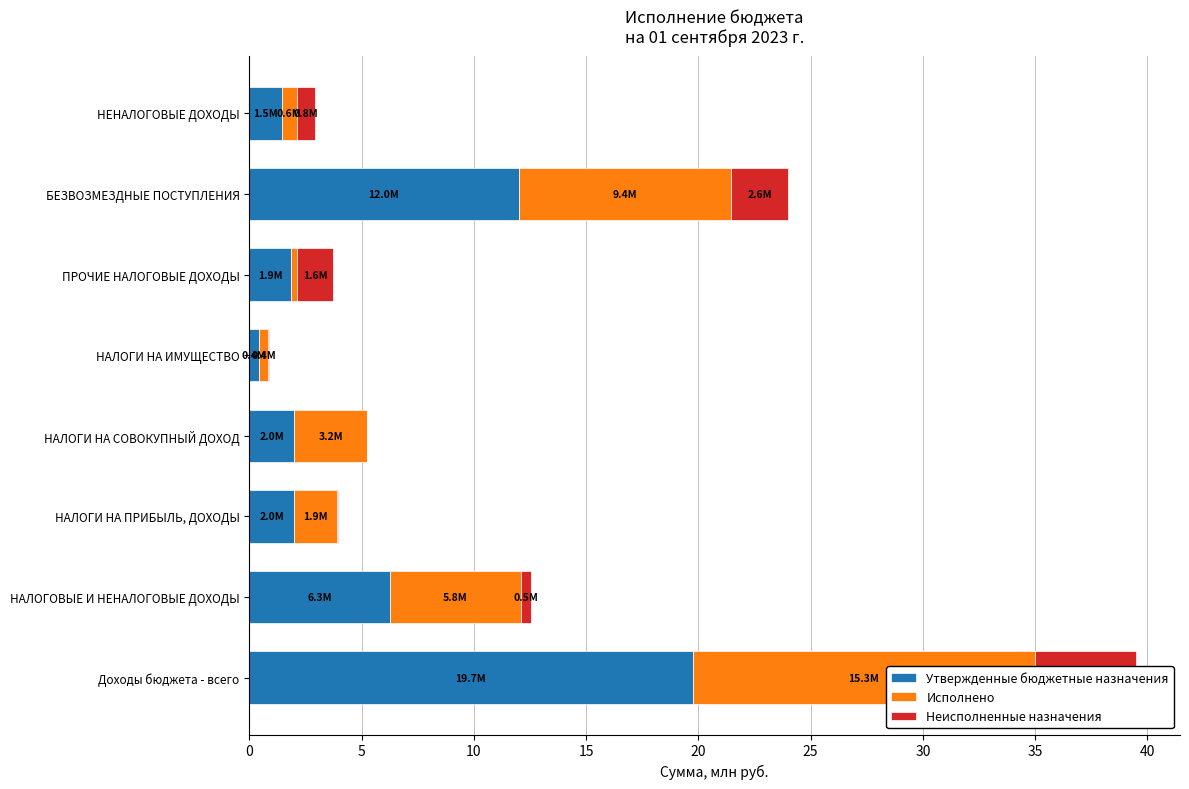

What is the value of the Исполнено bar at the 6th from the left?

0.3